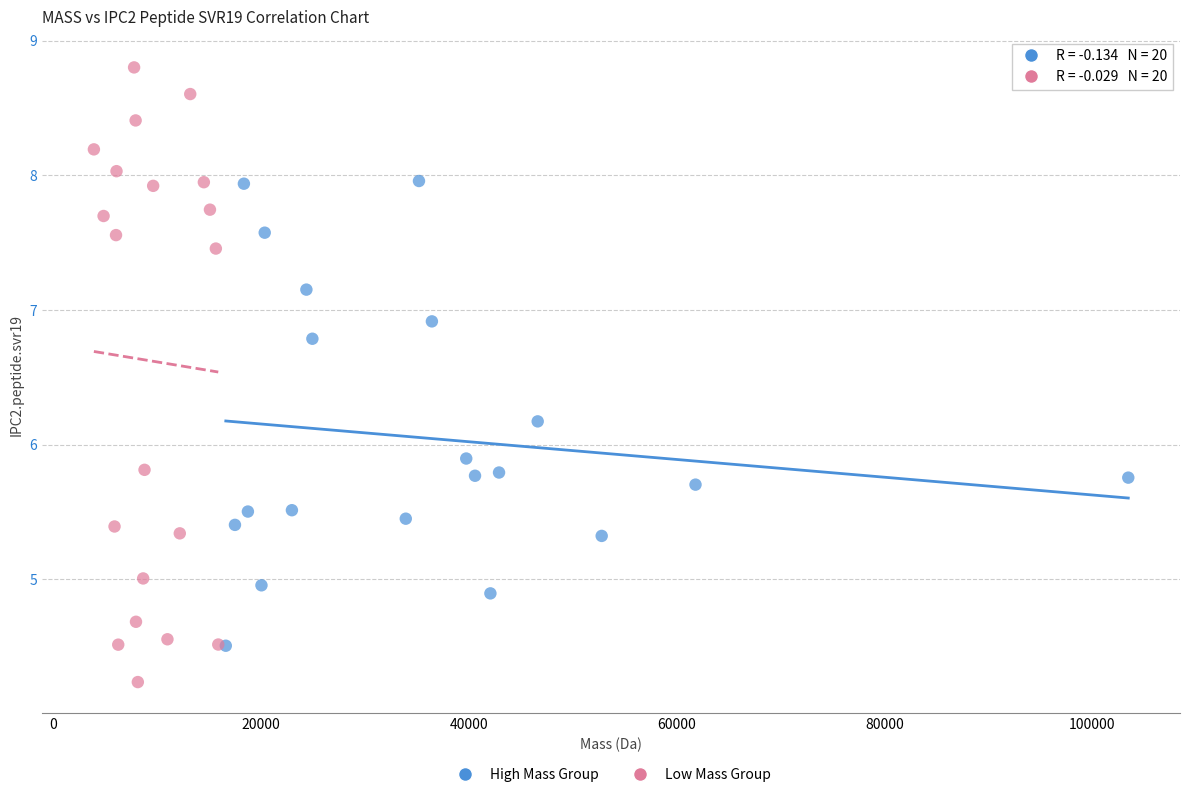

Which series reaches the minimum Y coordinate?

Low Mass Group